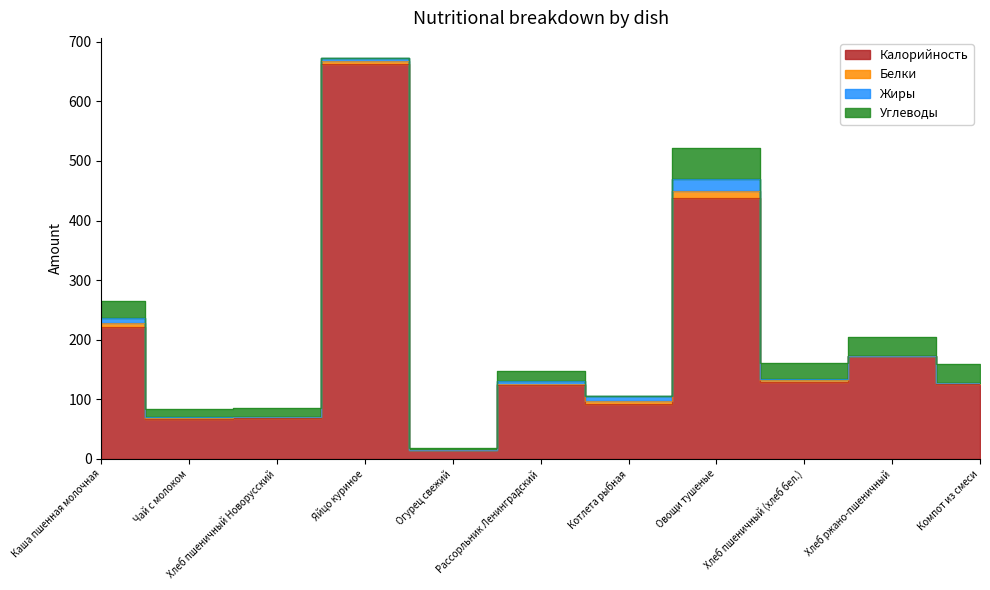

Between Яйцо куриное and Каша пшенная молочная, which is larger?

Яйцо куриное